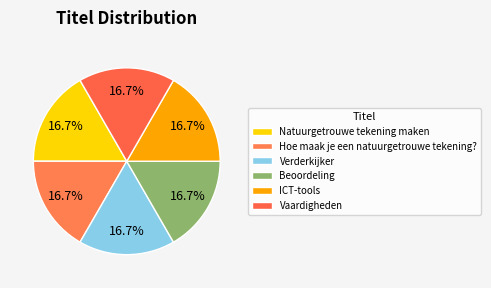

Count the number of slices in the pie.

6